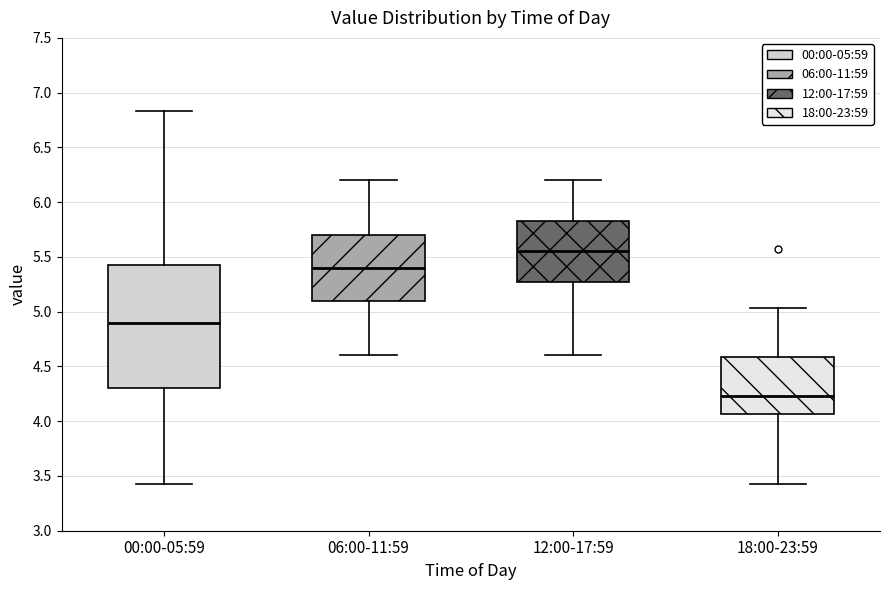

Where does the lower whisker of the box for 18:00-23:59 end on the y-axis? The values are not printed on the chart, so give them approximately, as read against the axis.

3.45